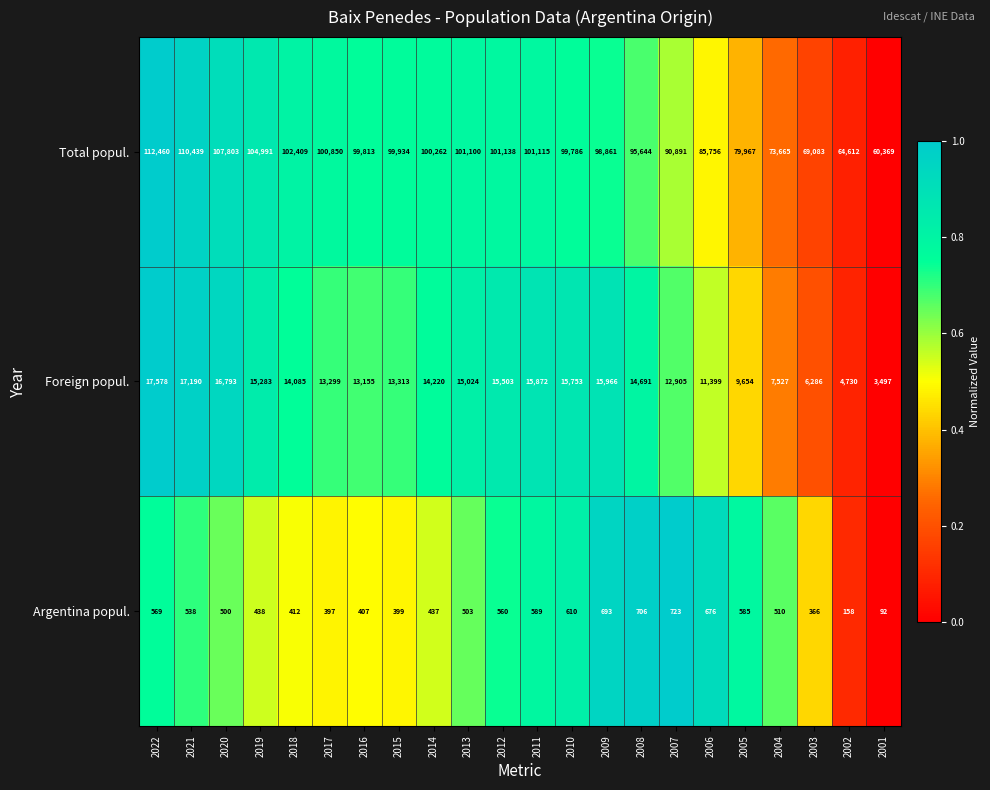

True or false: Argentina popul. has a value of 706 at 2008.

True